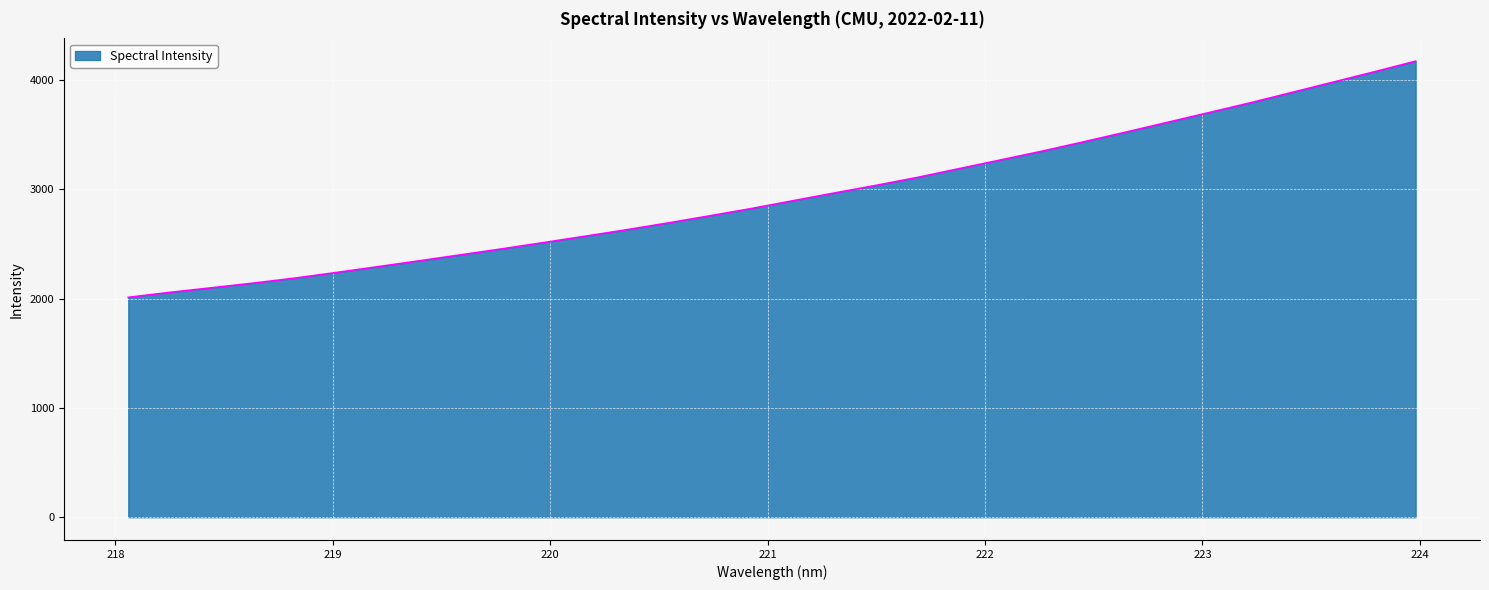

What is the smallest value displayed?

2011.0